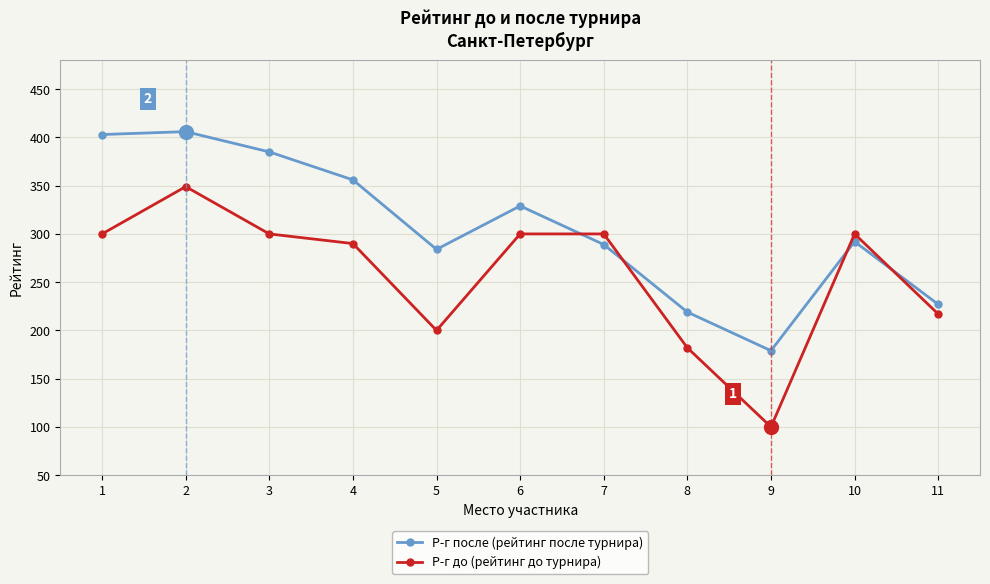

What is the maximum value shown in the chart?

406